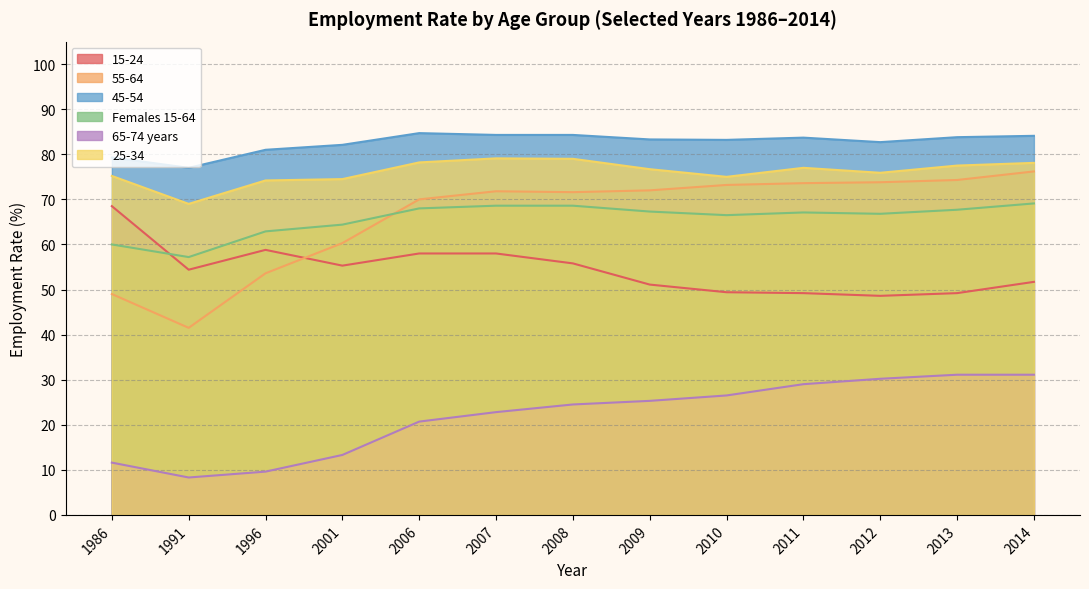

How many data points in 45-54 are above 83?

8